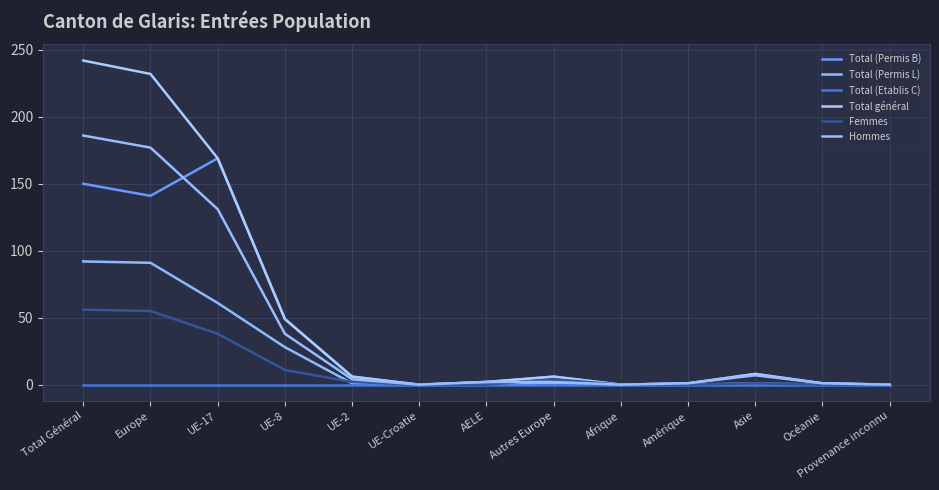

True or false: Hommes has a value of 177 at Europe.

True